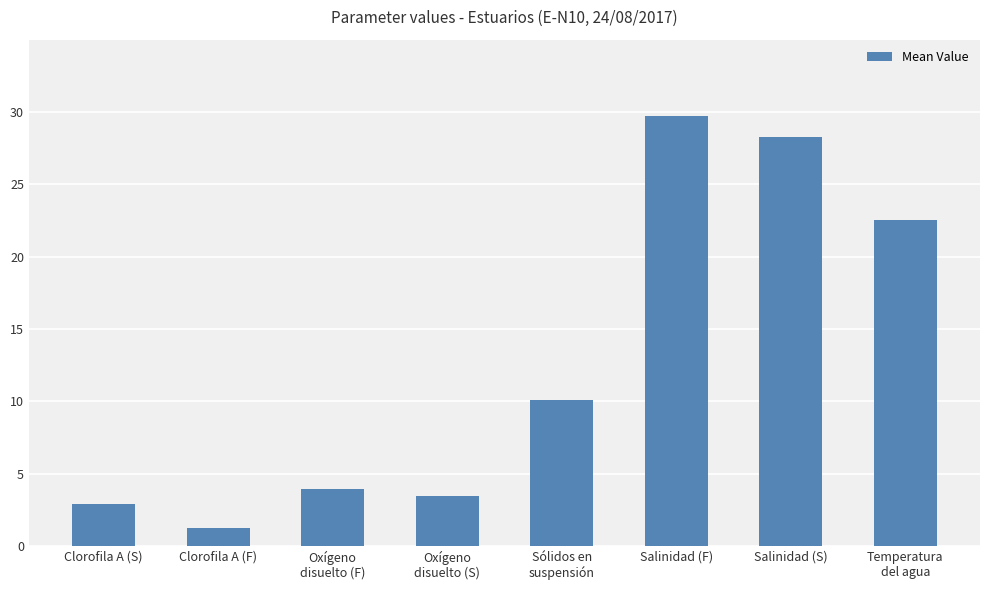

What is the difference between the second highest and minimum values?

27.0